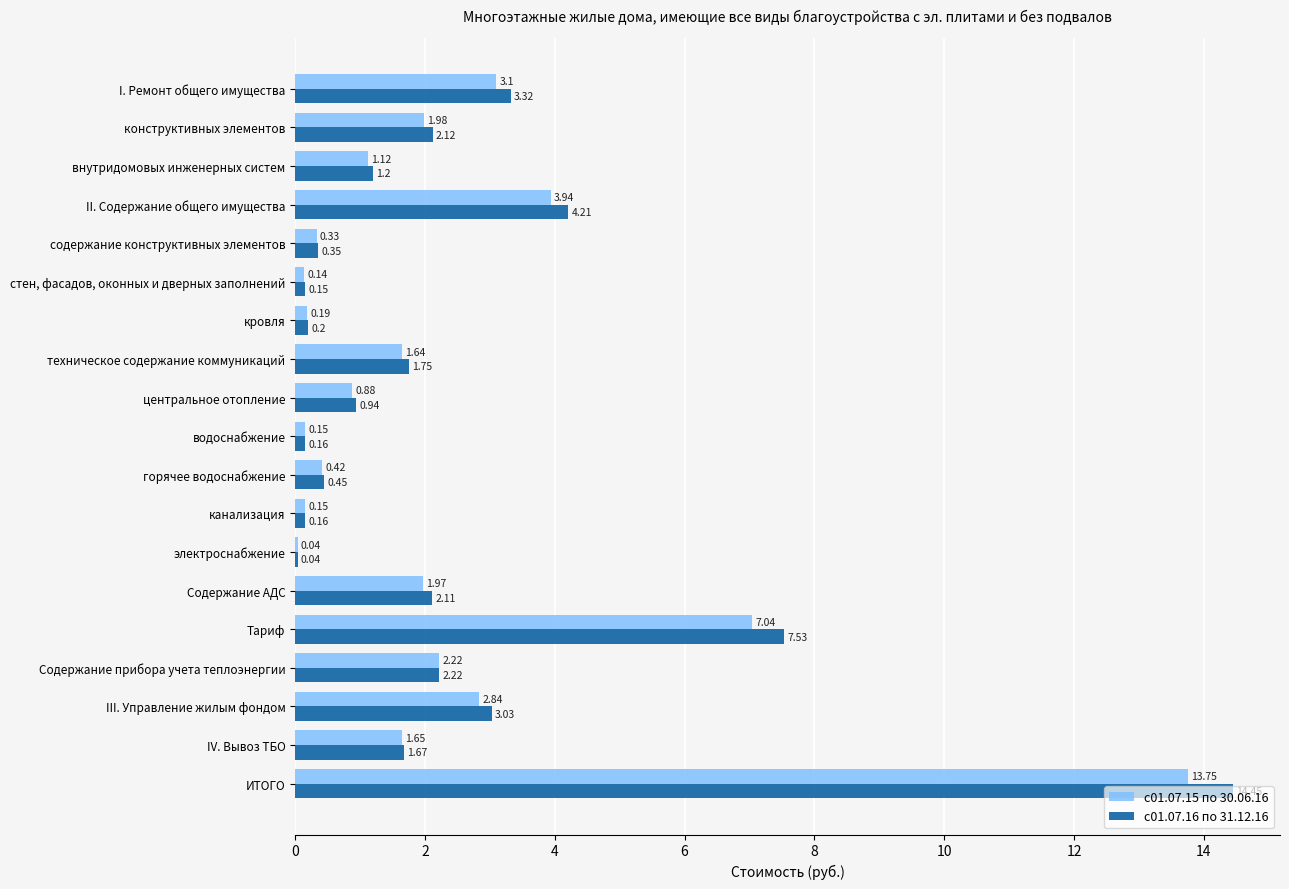

At which category does the chart reach its peak across all series?

ИТОГО